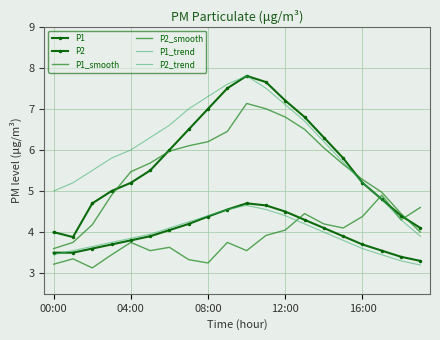

What are all the series names shown in the legend?

P1, P2, P1_smooth, P2_smooth, P1_trend, P2_trend